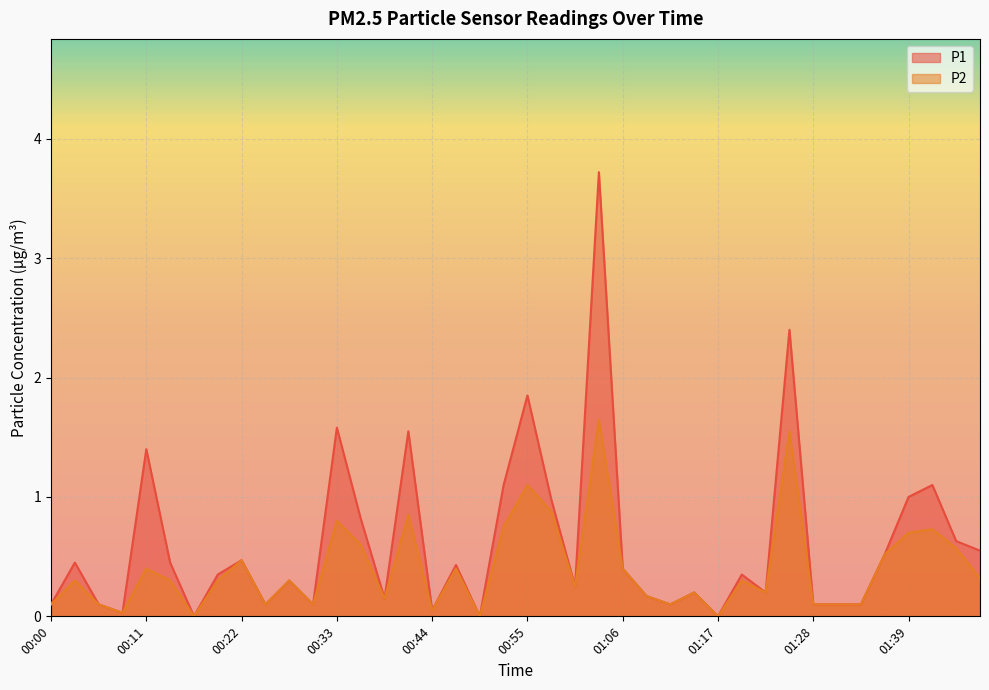

What is the value of the P1 point at the 26th from the left?

0.2